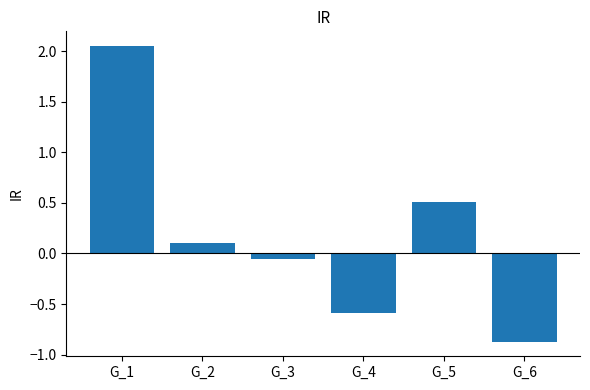

List the labels in order of value, largest first.

G_1, G_5, G_2, G_3, G_4, G_6